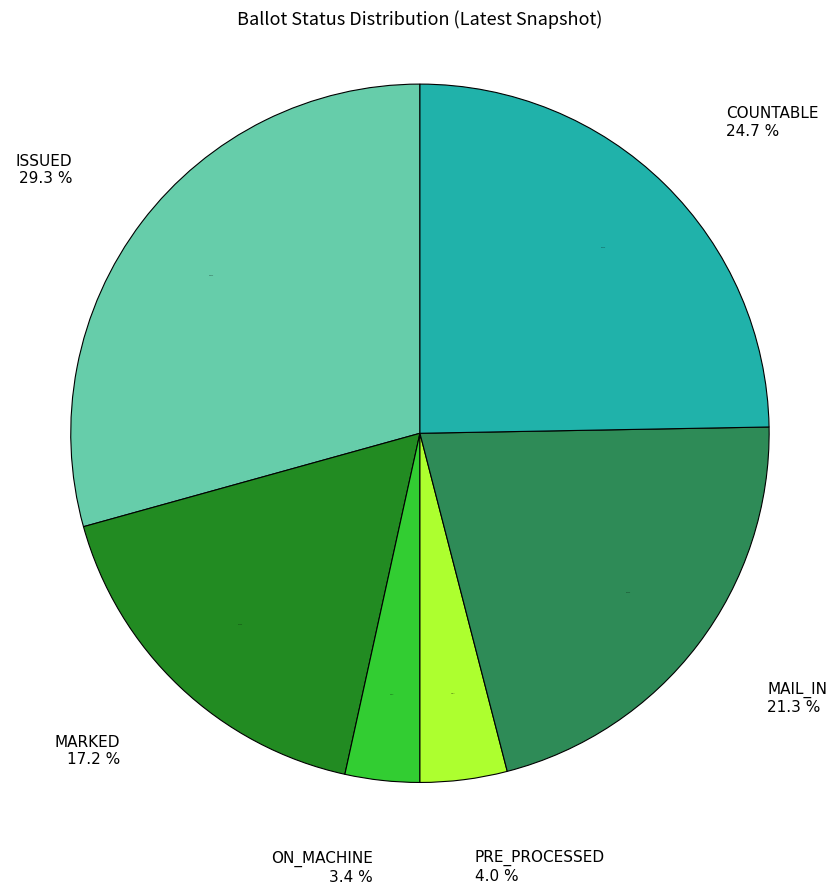

What is the total percentage of PRE_PROCESSED and ISSUED?

33.3%